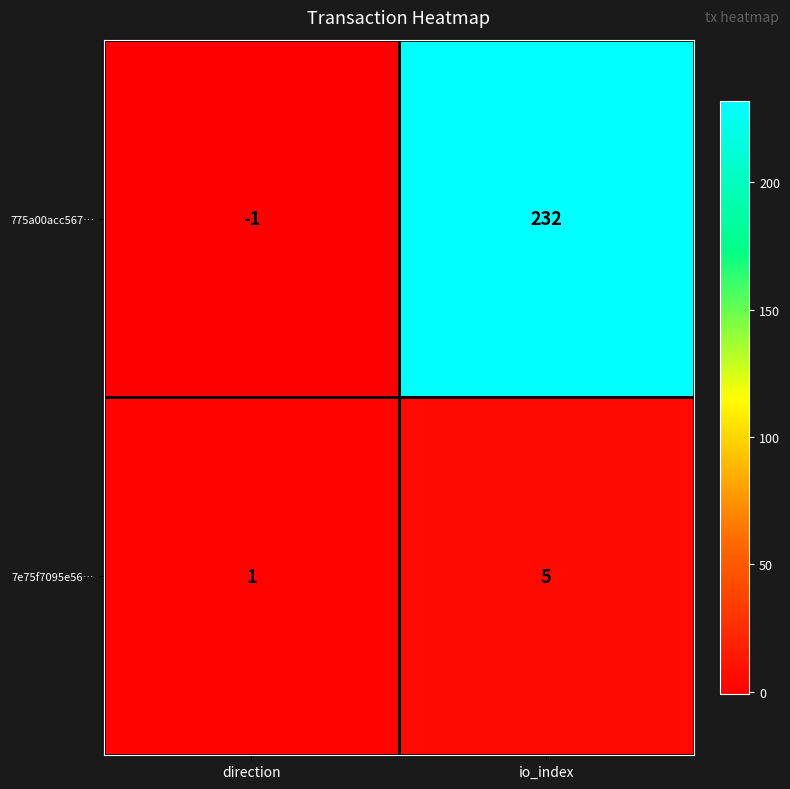

Reading left to right, what are all the values shown in this chart?

775a00acc567…: -1	232
7e75f7095e56…: 1	5